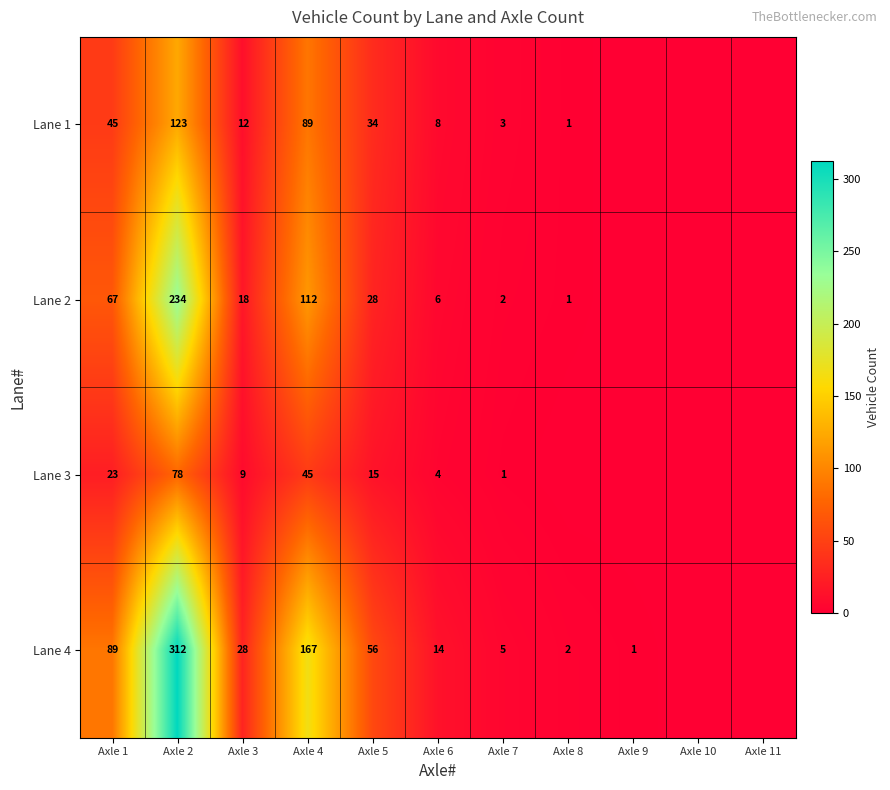

What is the sum of the Lane 1 values at Axle 8 and Axle 3?

13